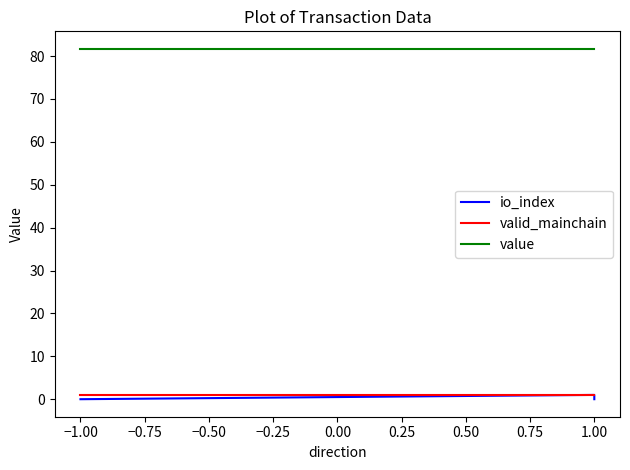

Is this an area chart (filled region under the line)?

No